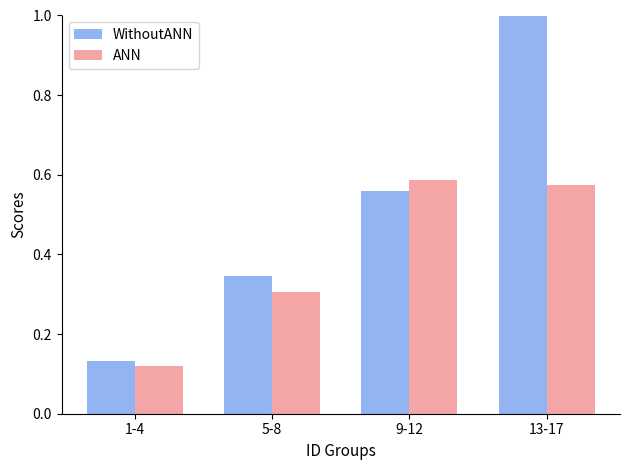

Count the ANN values in the range 0 to 1.

4